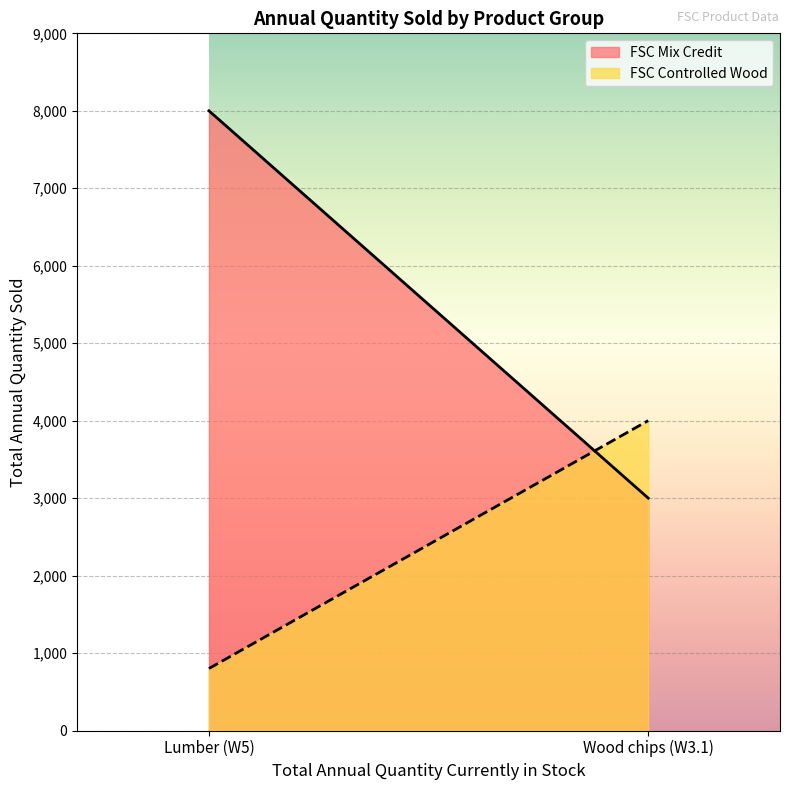

Which category has the lowest value across all series?

Lumber (W5)